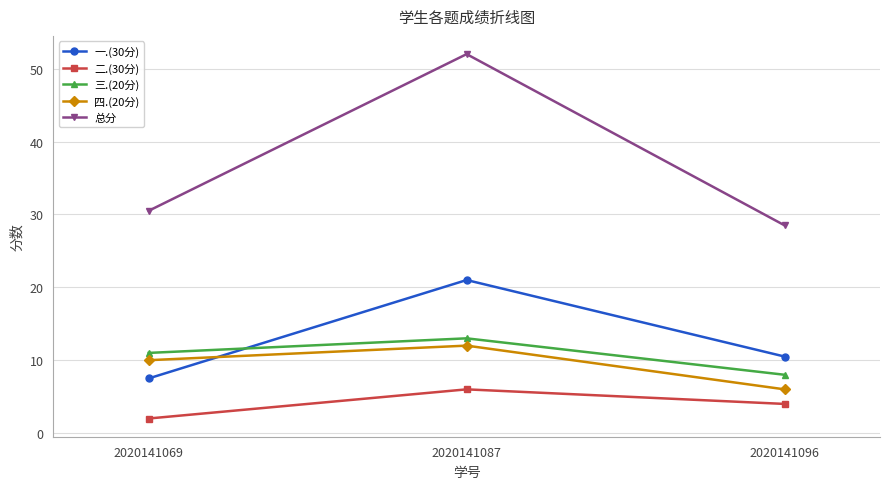

What is the sum of the 一.(30分) values at 2020141069 and 2020141087?

28.5